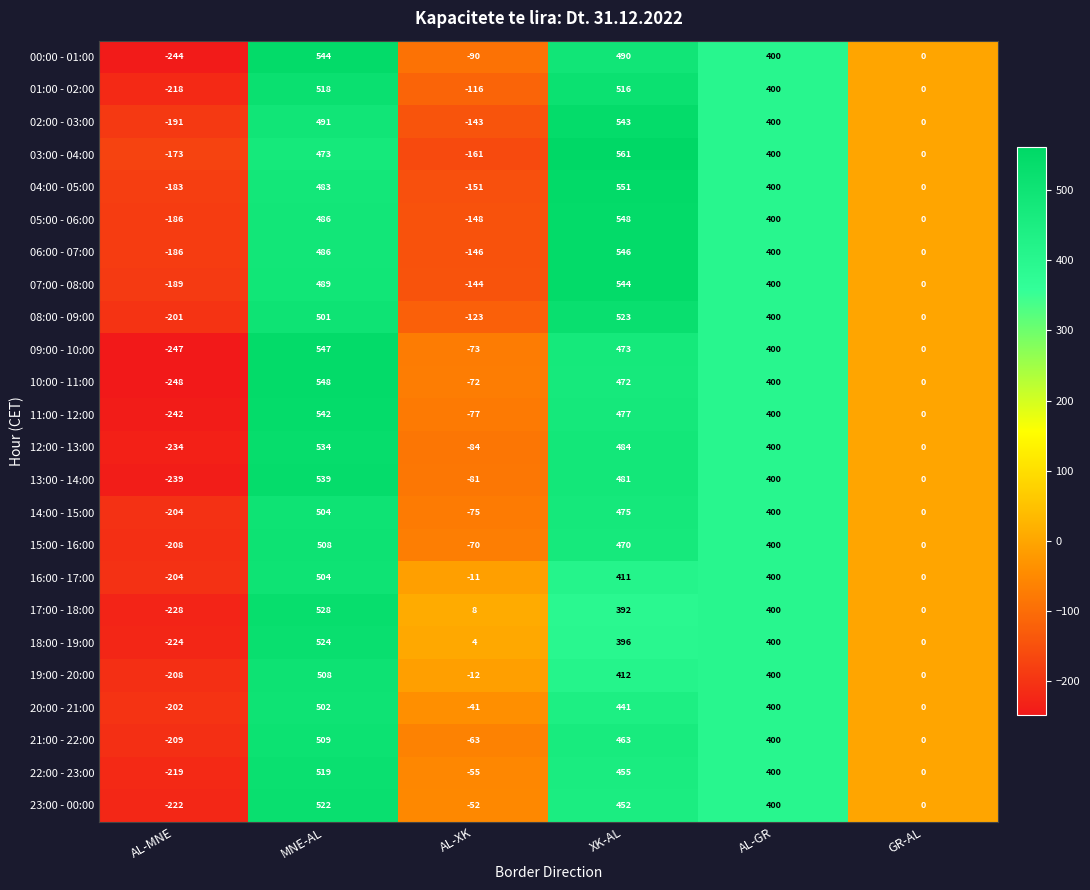

Between MNE-AL and GR-AL, which series saw the biggest shift?

10:00 - 11:00